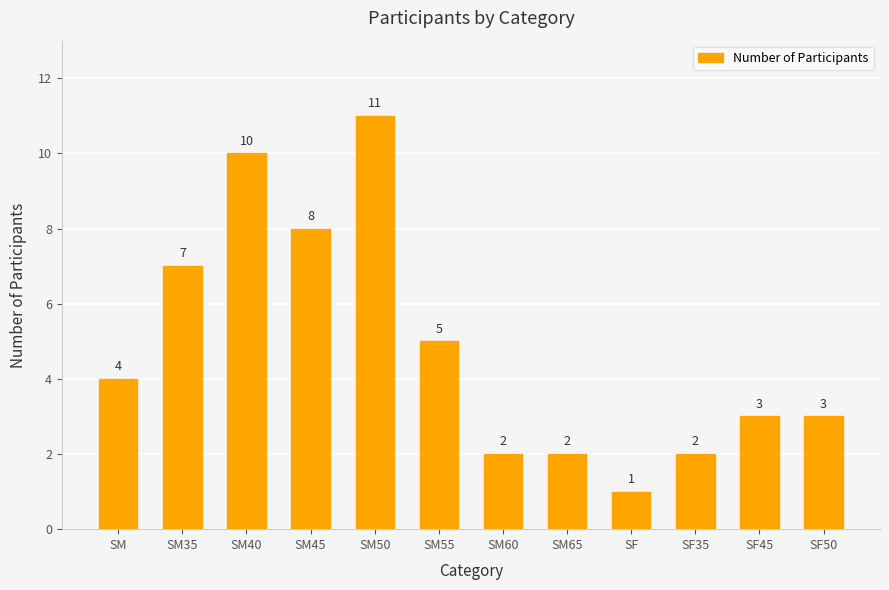

What is the ratio of the value at SM40 to the value at SM35?

1.4